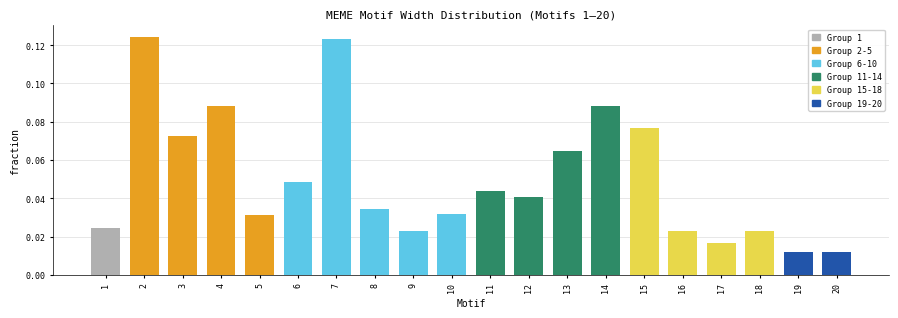

What is the change in value from 4 to 18?

-0.1